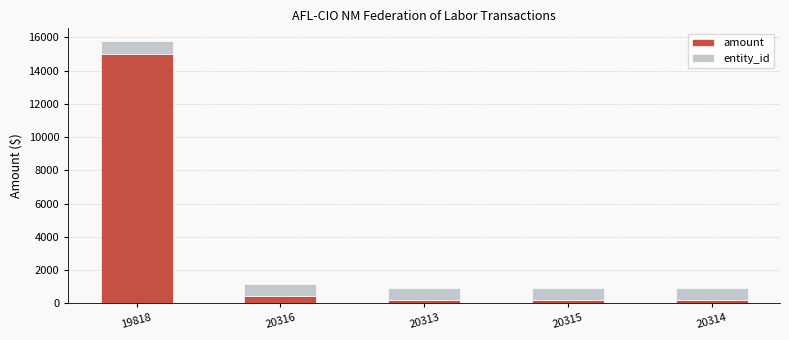

What is the difference between the maximum and minimum values in the amount series?

14828.2